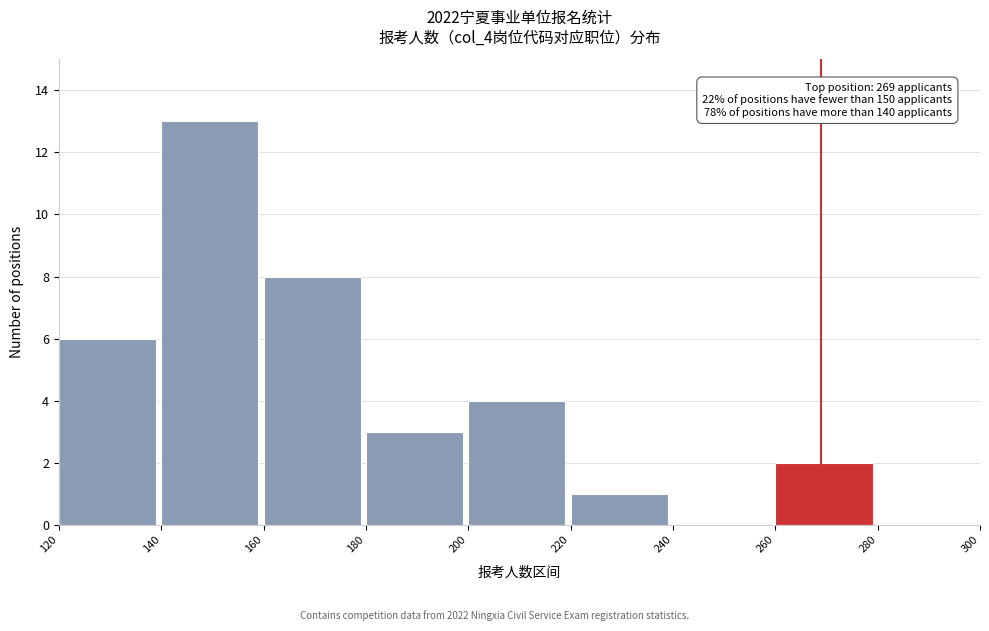

Which range on the x-axis has the tallest bar?

140 to 160